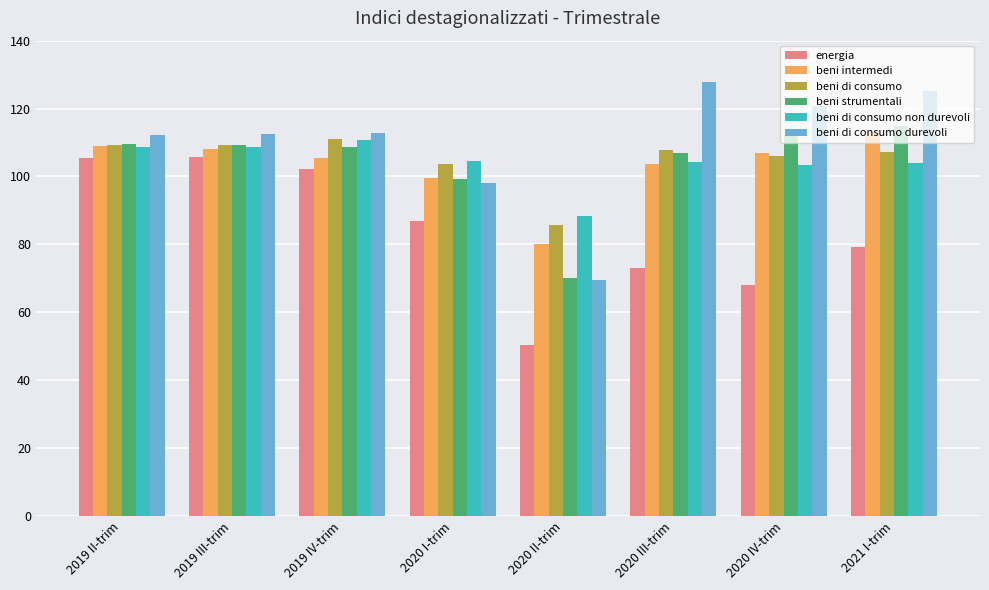

What is the total value across all series at 2020 II-trim?

444.2